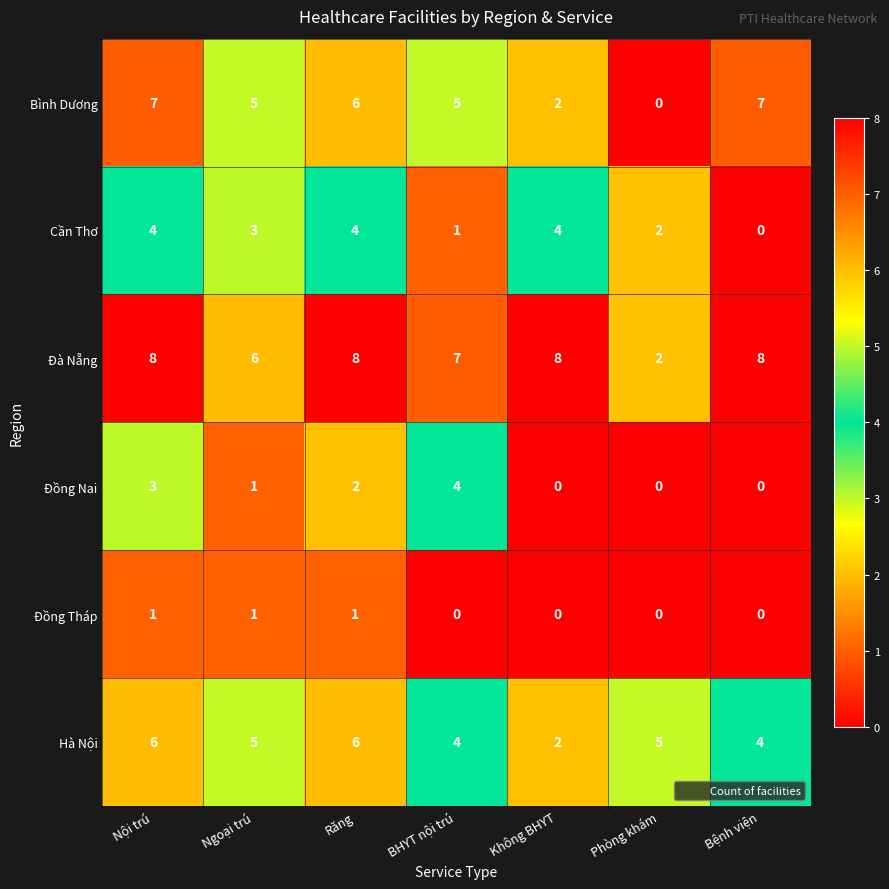

What is the difference between the second highest and minimum values in the Hà Nội series?

4